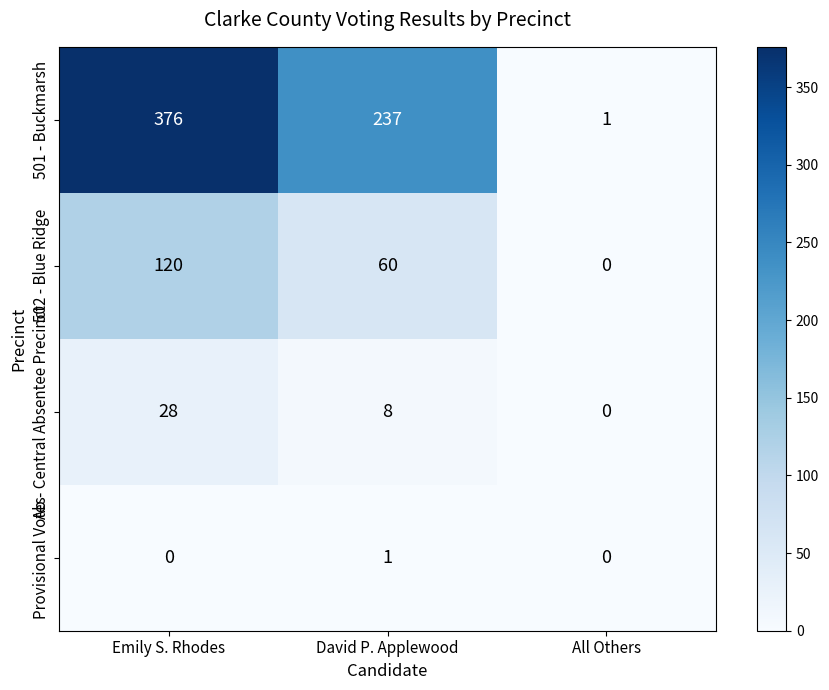

Which series has the largest total across all categories?

501 - Buckmarsh